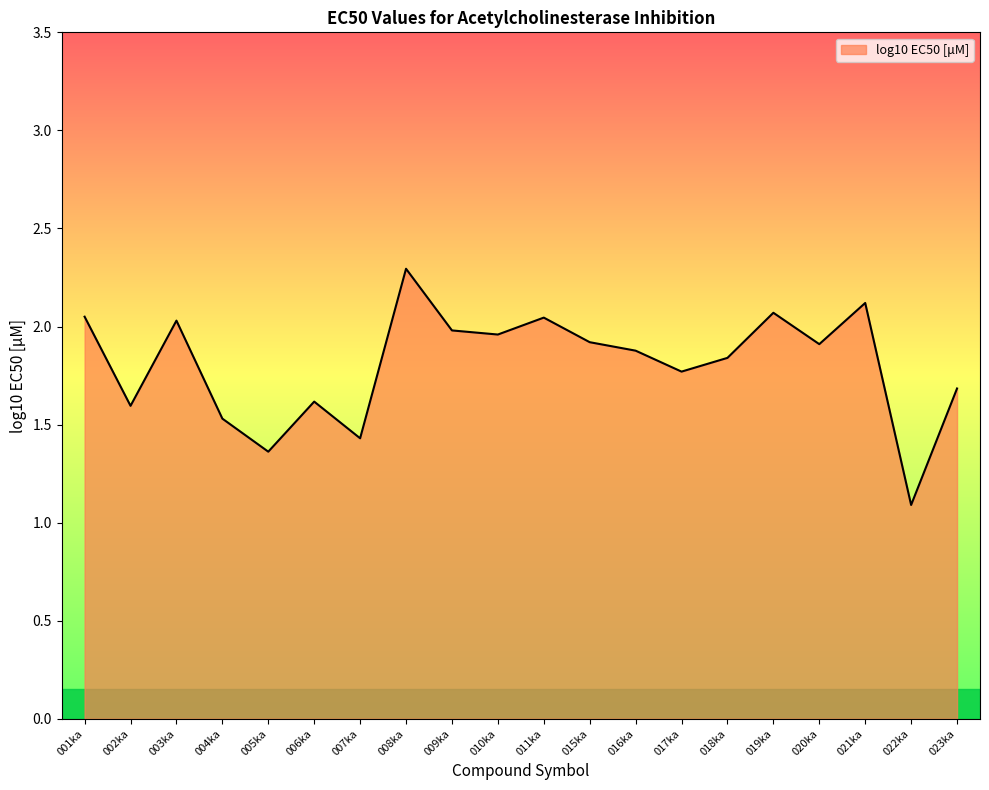

What is the maximum value shown in the chart?

2.3